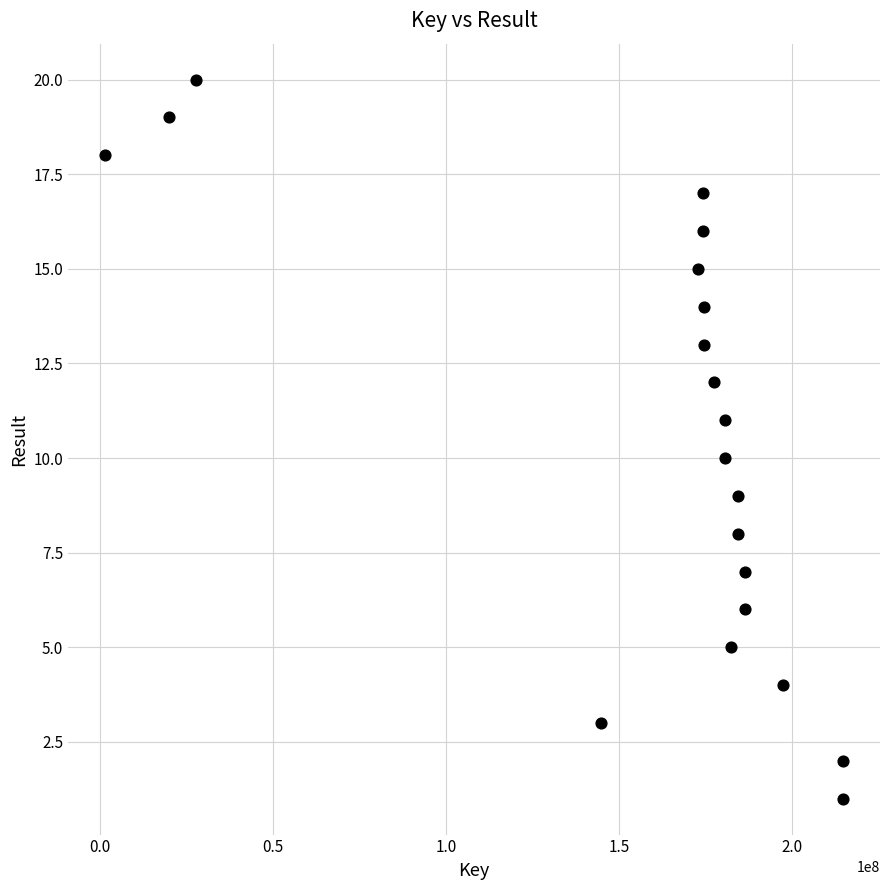

What is the range of X values (max minus min)?

213109846